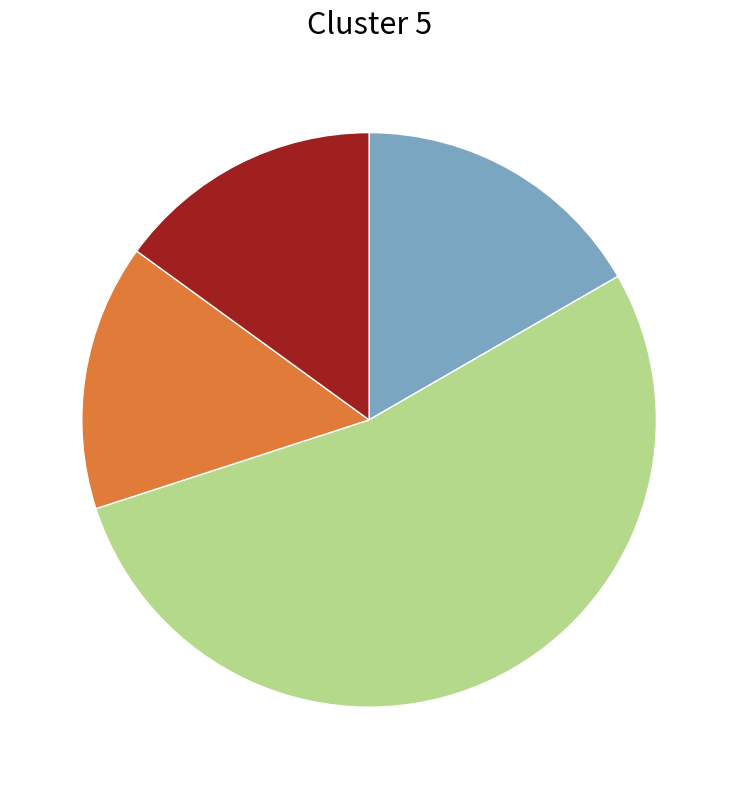

Is there a majority slice in this chart?

Yes